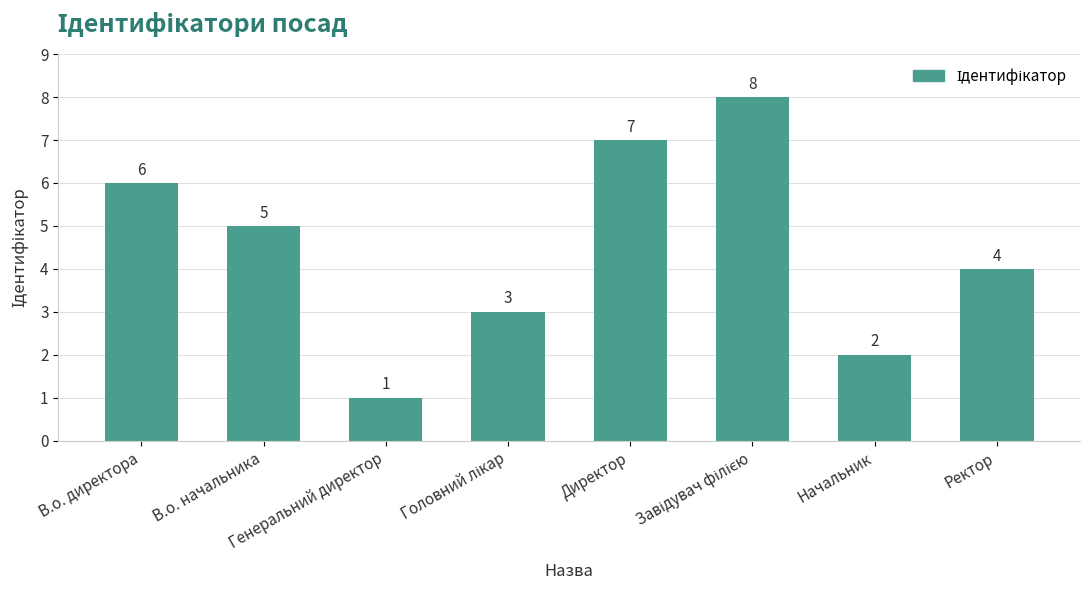

How many data points does each series have?

8